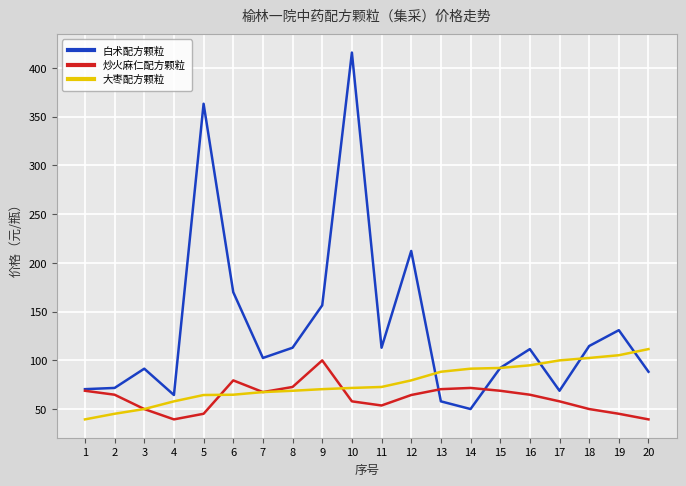

Which series changed the most between 4 and 9?

白术配方颗粒